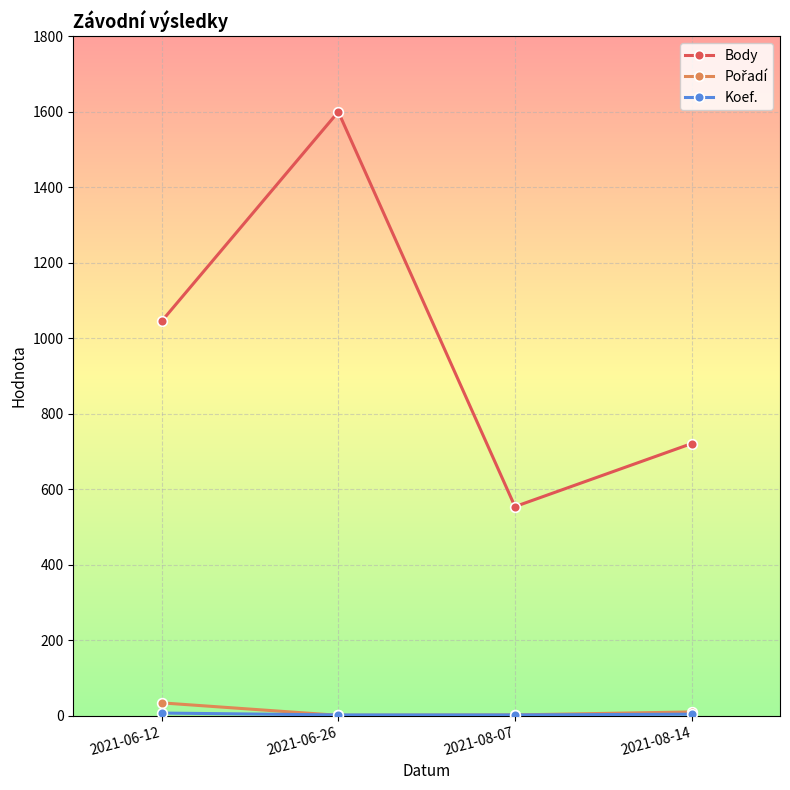

Which category has the lowest value in the Body series?

2021-08-07